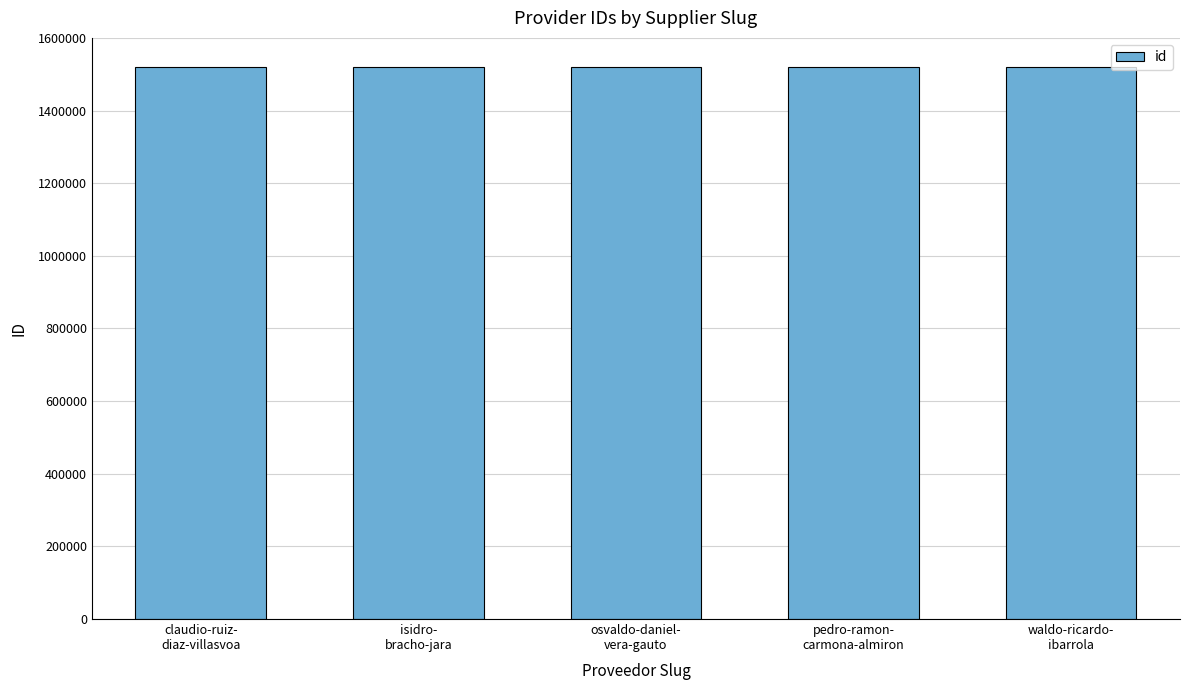

What is the average value?

1520813